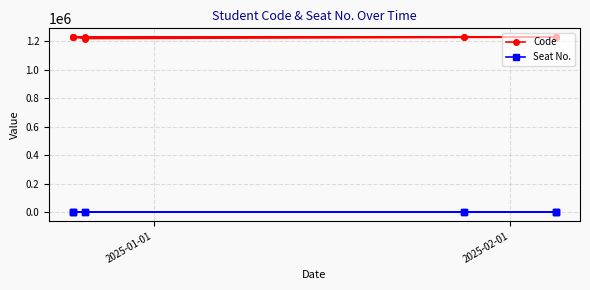

The value of Code at 3 is 2162384. True or false?

False